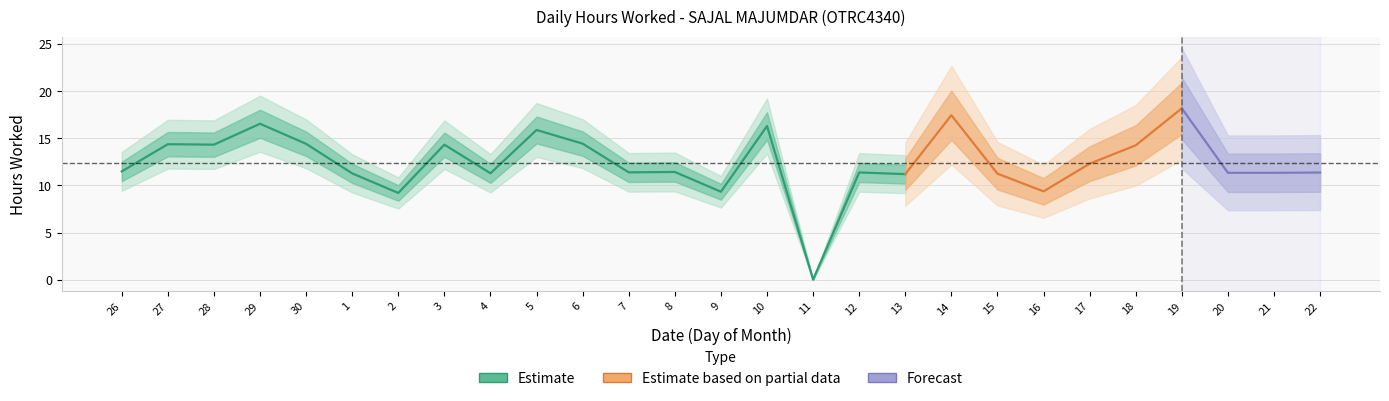

At which category does the data reach its first local valley?

28